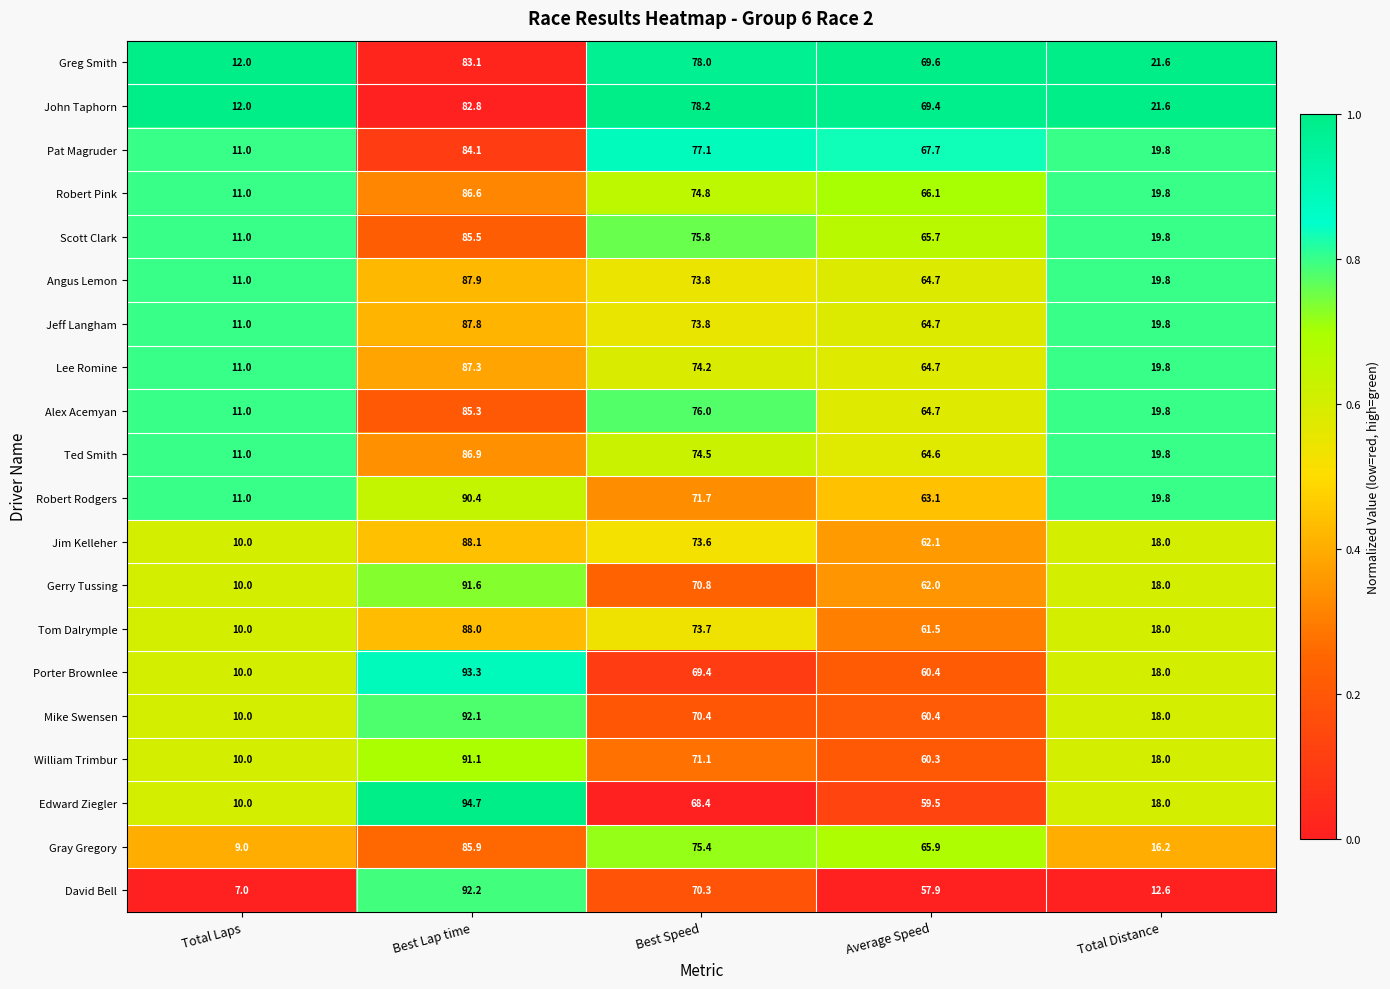

Count the number of categories in the chart.

5